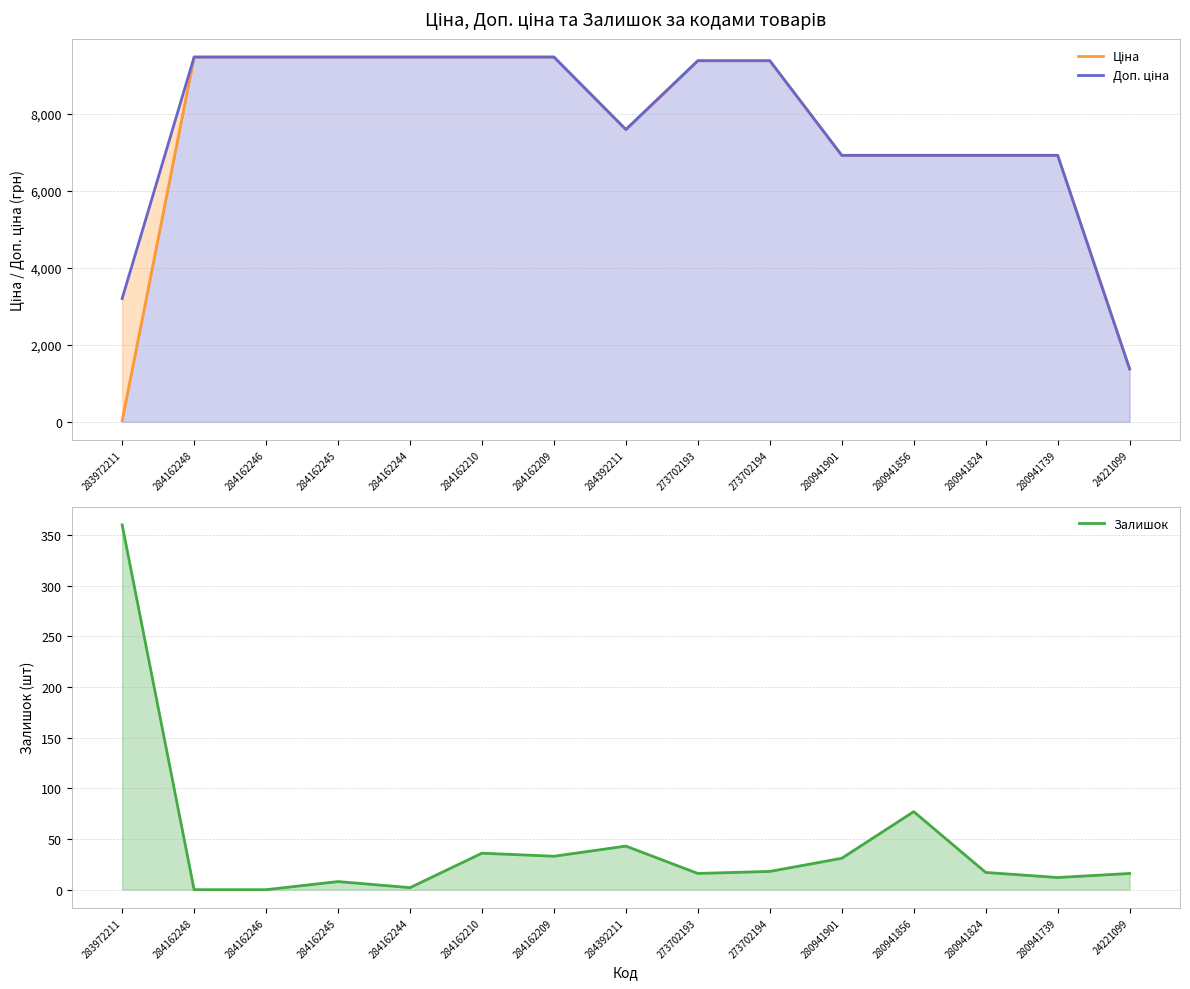

What is the difference between the second highest and minimum values in the Доп. ціна series?

8105.1